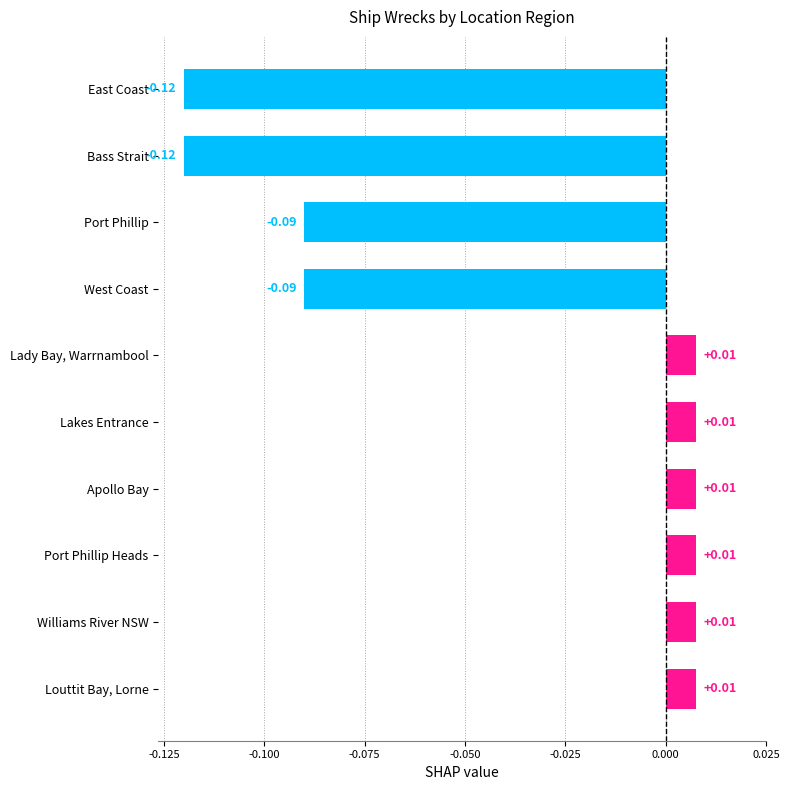

How many categories are shown in the chart?

10